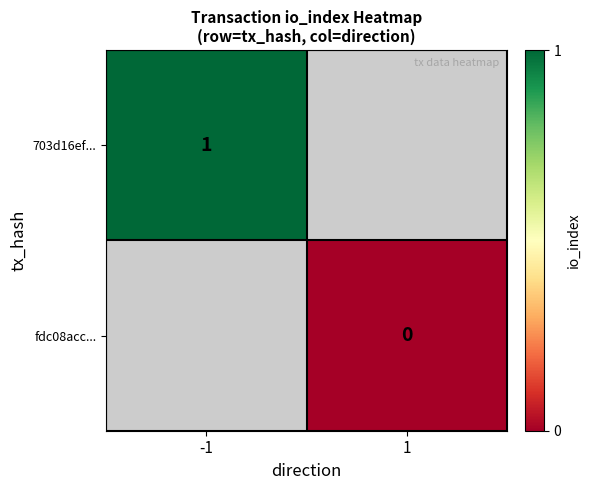

Which category has the lowest value across all series?

1